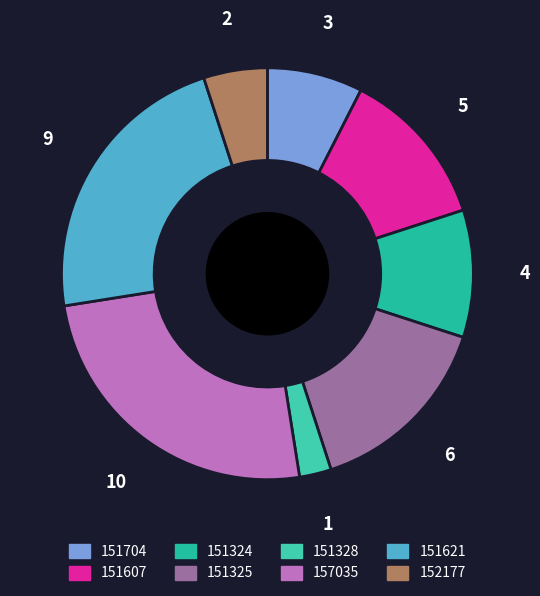

What is the largest slice in the pie chart?

157035